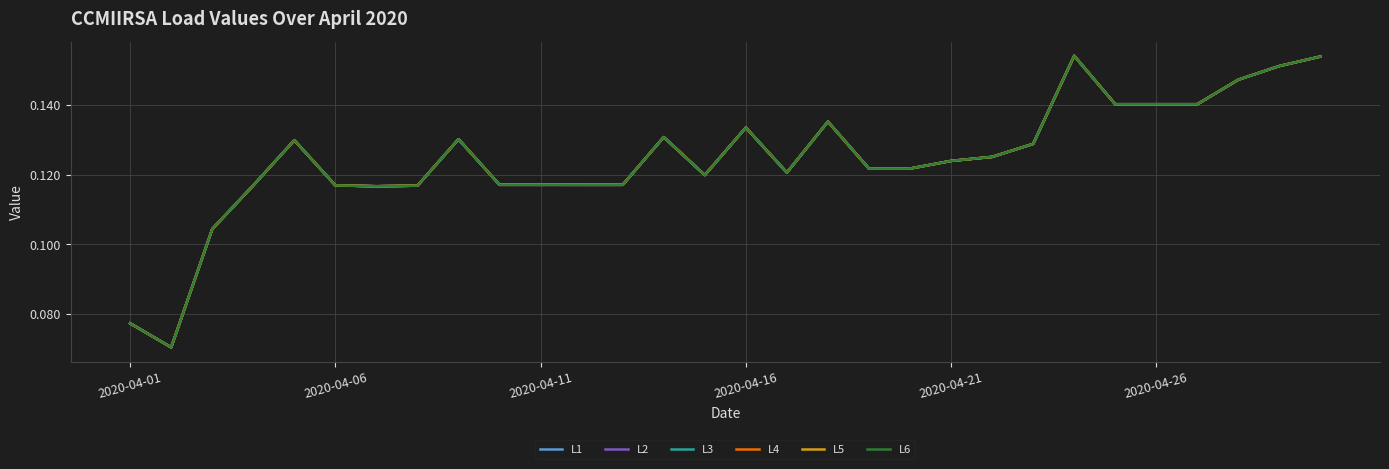

Which series has the widest spread of values?

L1